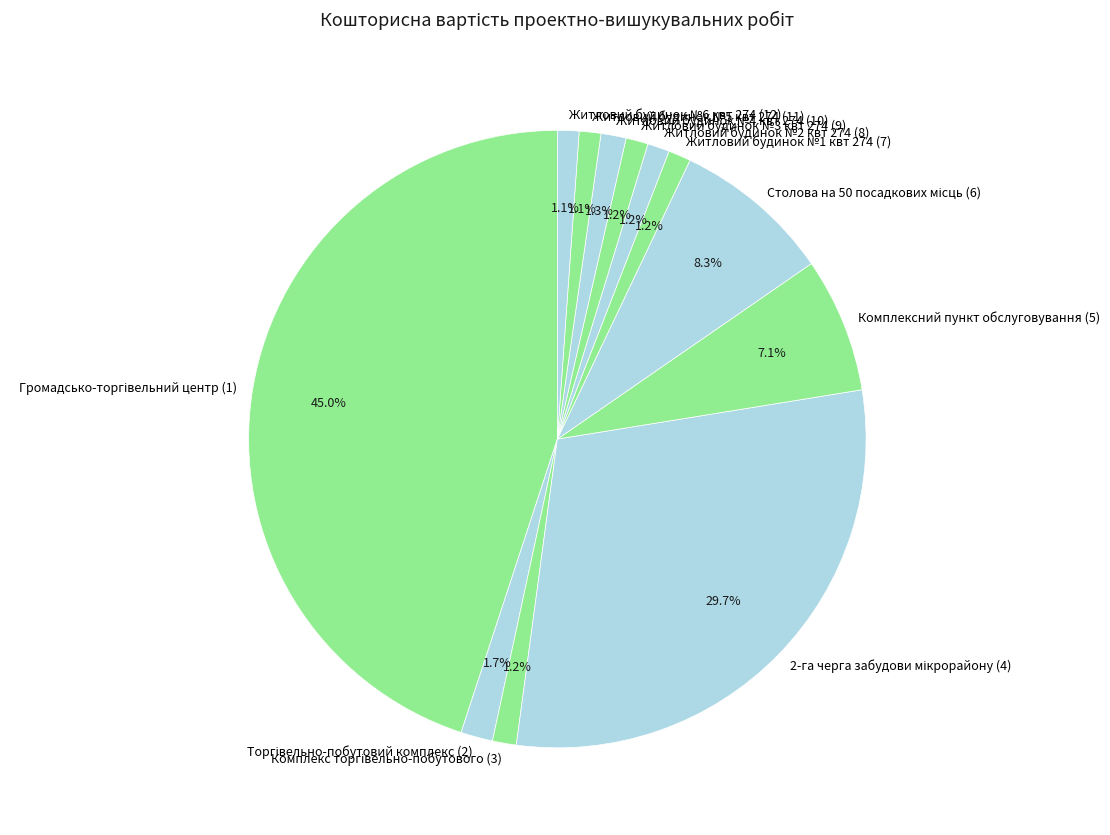

What percentage is NOT represented by Житловий будинок №4 квт 274 (10)?

98.7%